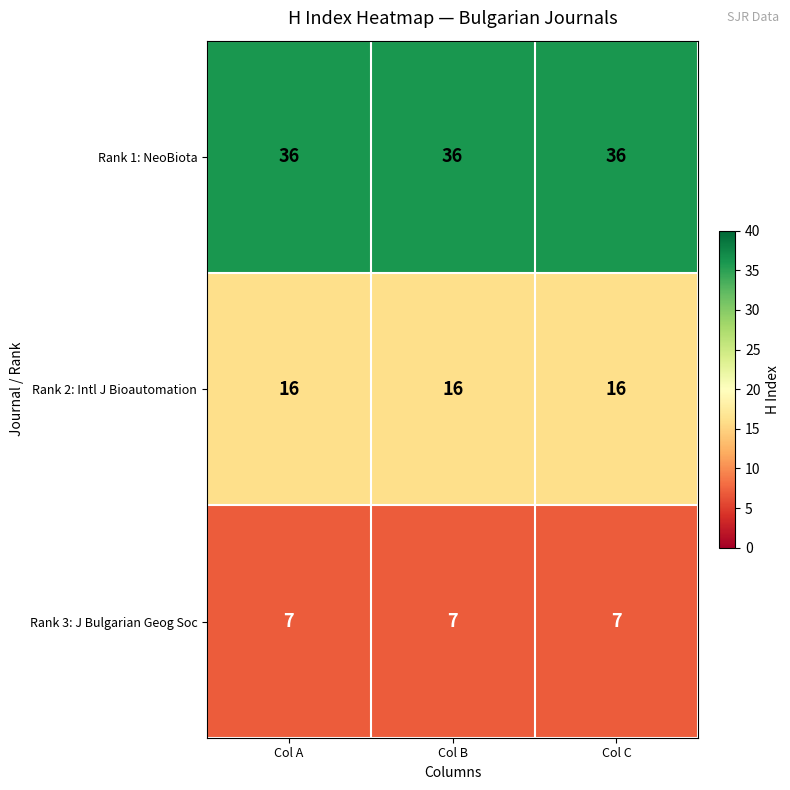

What is the highest value of the Rank 1: NeoBiota series?

36